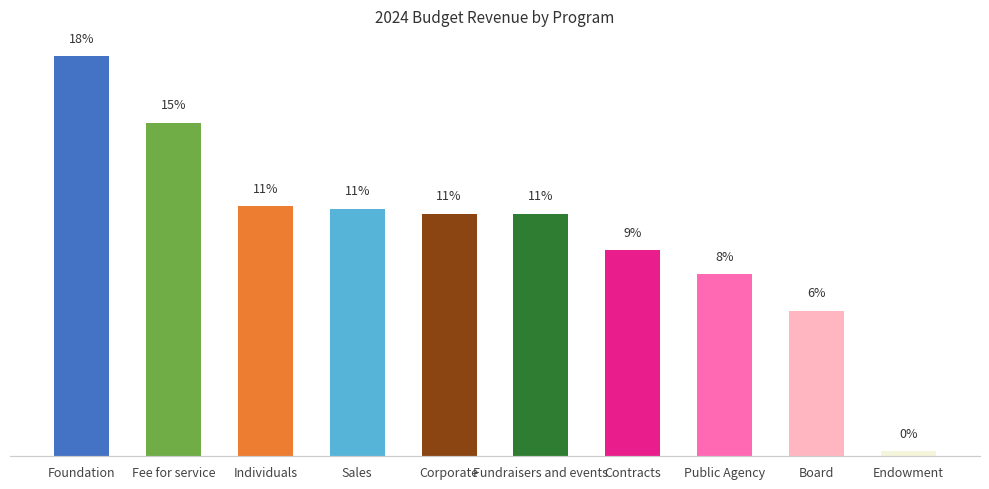

True or false: the data shows 690.1 at Sales.

False